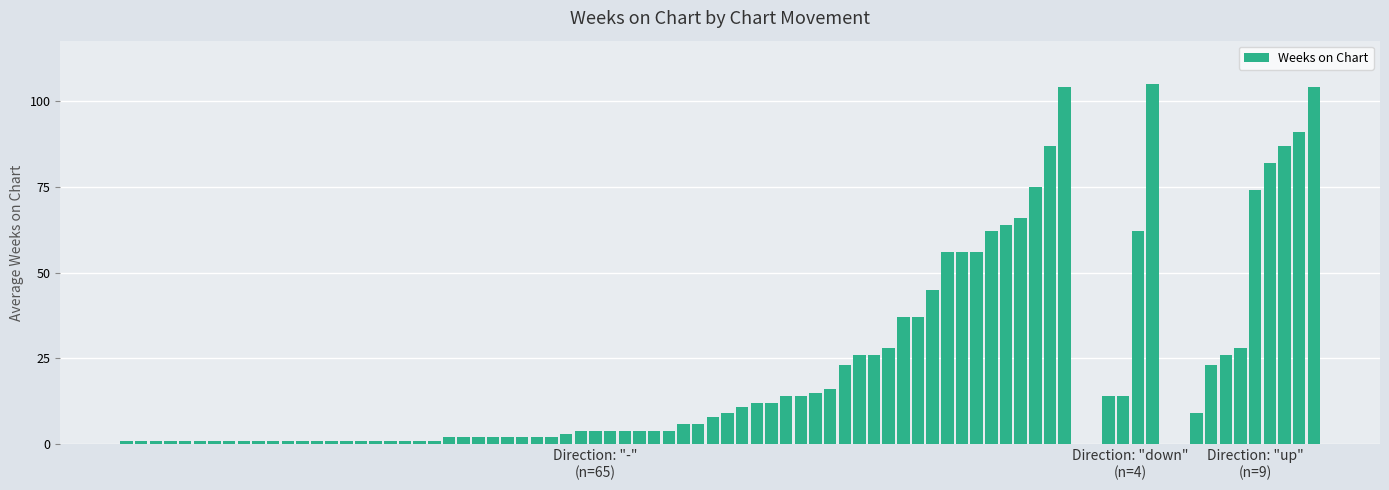

What is the maximum value shown in the chart?

105